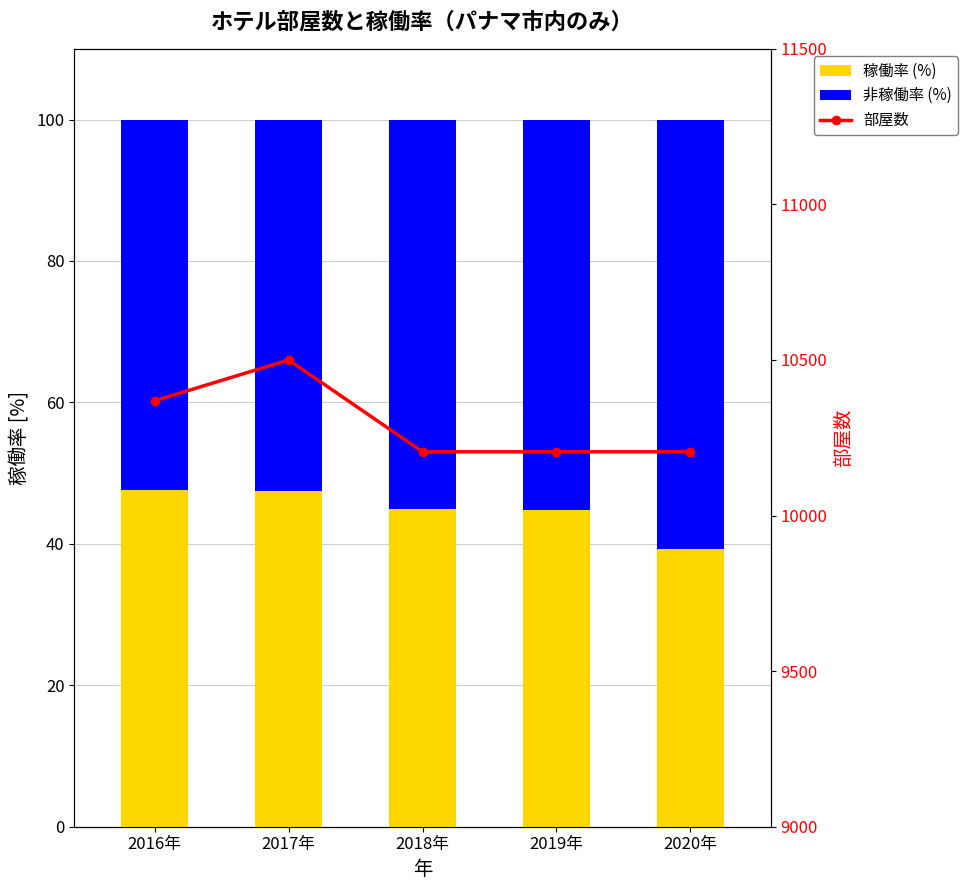

What is the approximate value of 稼働率 (%) at 2018年?

44.9